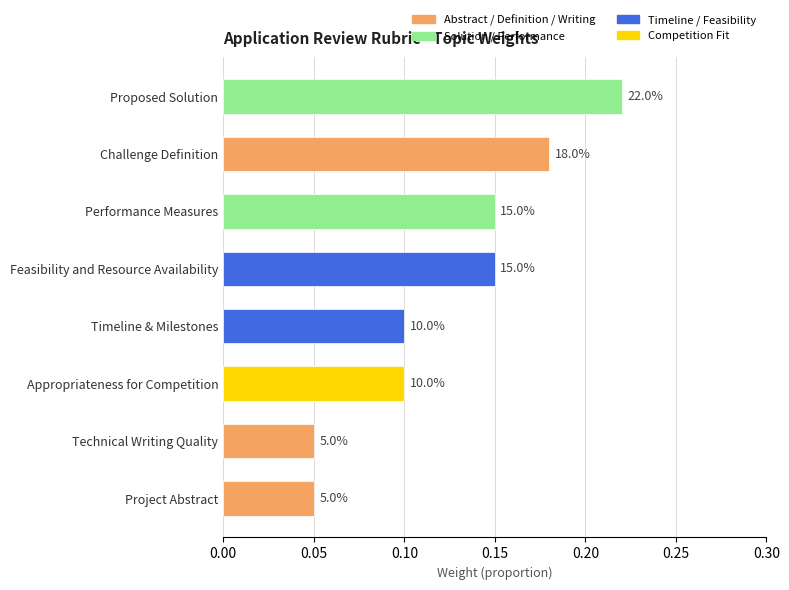

What is the change in value from Challenge Definition to Technical Writing Quality?

-0.1